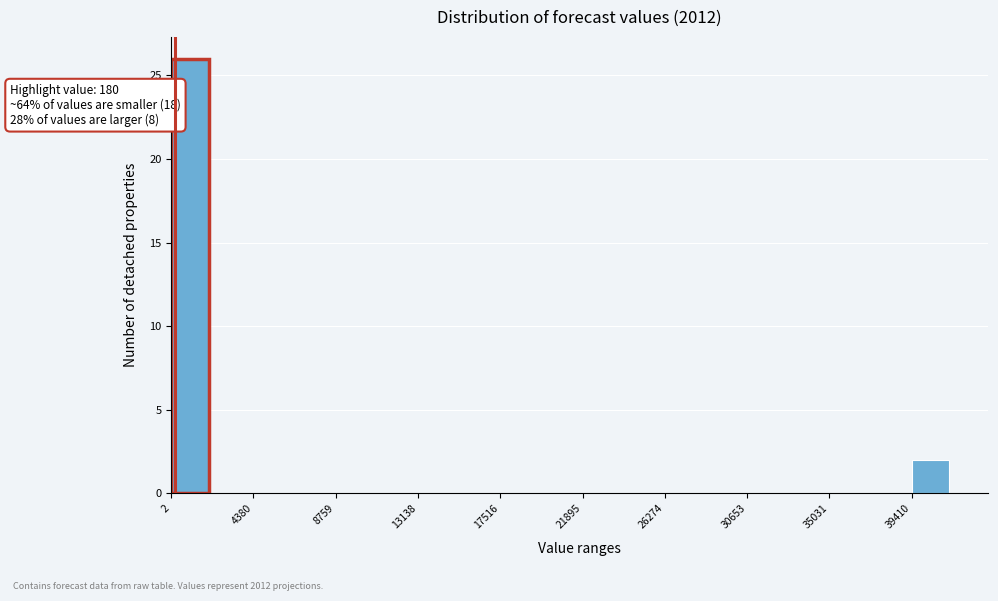

Over which range of the x-axis is the bar tallest?

0 to 2000